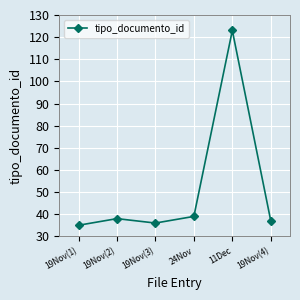

Is it true that the value at 19Nov(1) is 24?

False